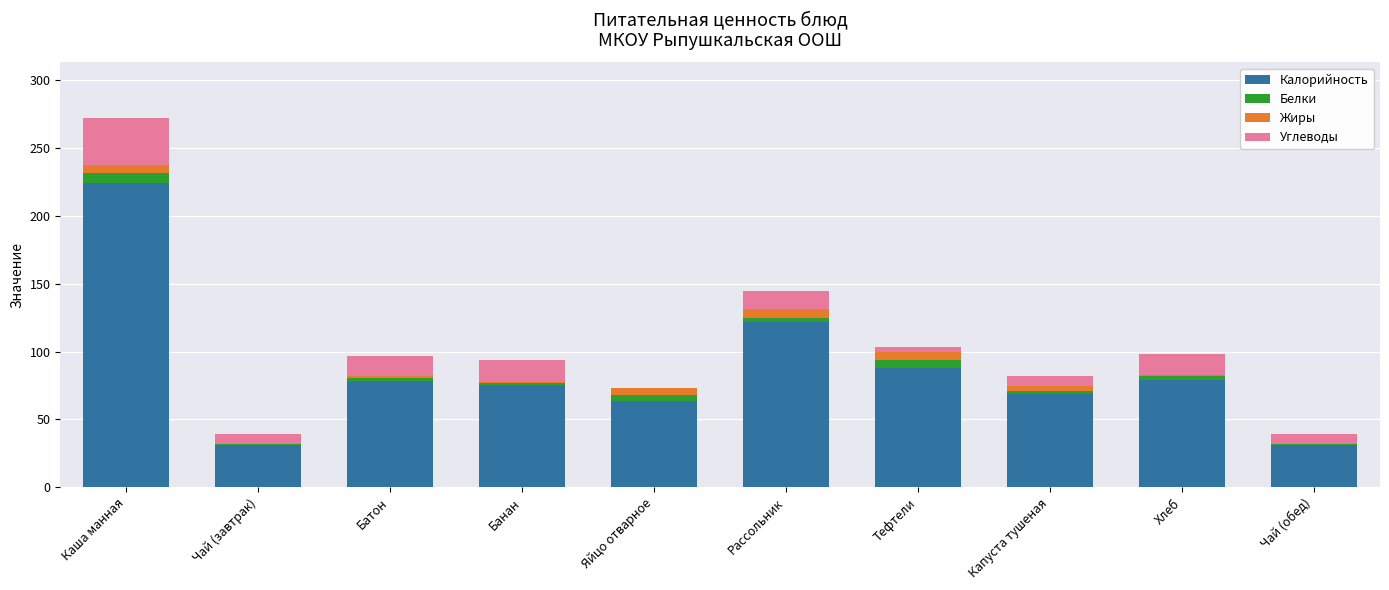

How many series are shown in this chart?

4